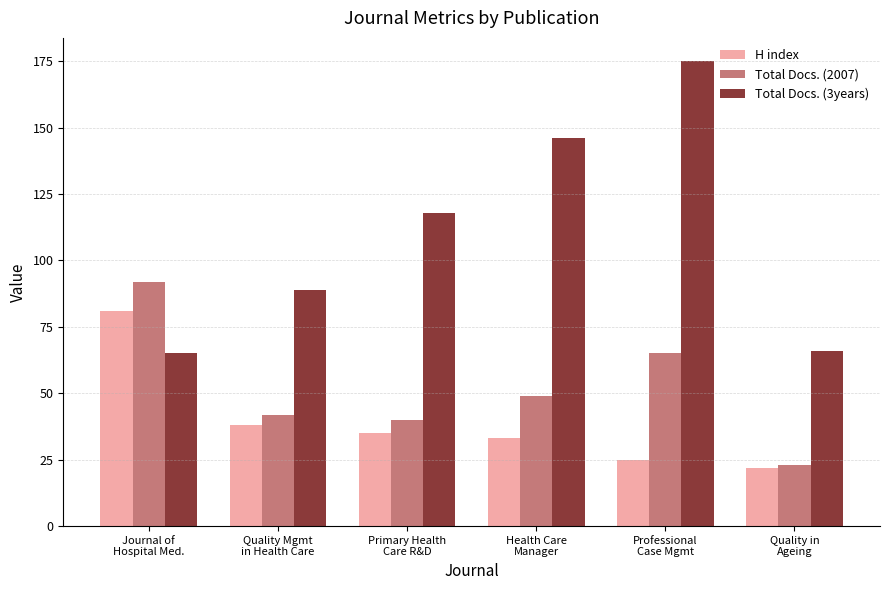

List the labels in order of H index value, smallest first.

Quality in
Ageing, Professional
Case Mgmt, Health Care
Manager, Primary Health
Care R&D, Quality Mgmt
in Health Care, Journal of
Hospital Med.